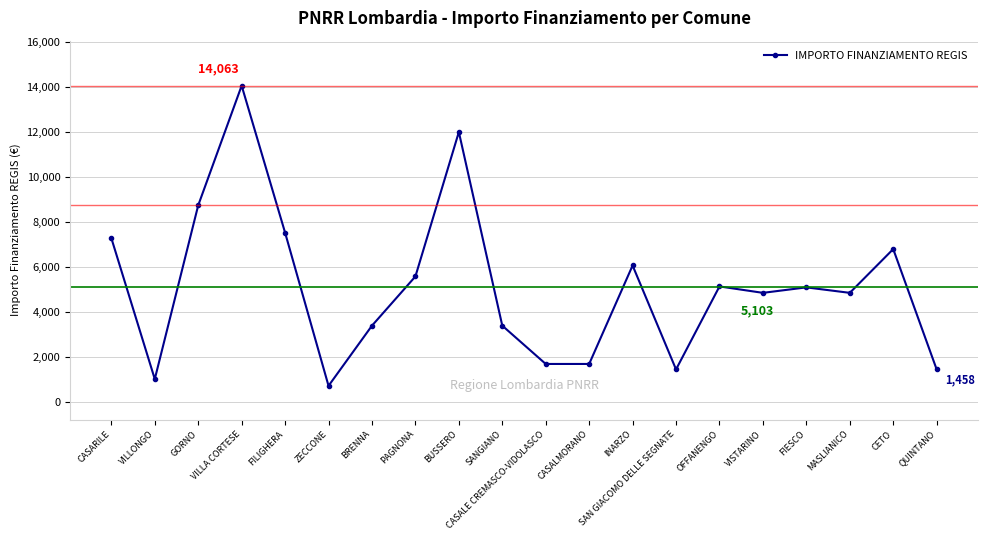

What is the sum of all values?

102955